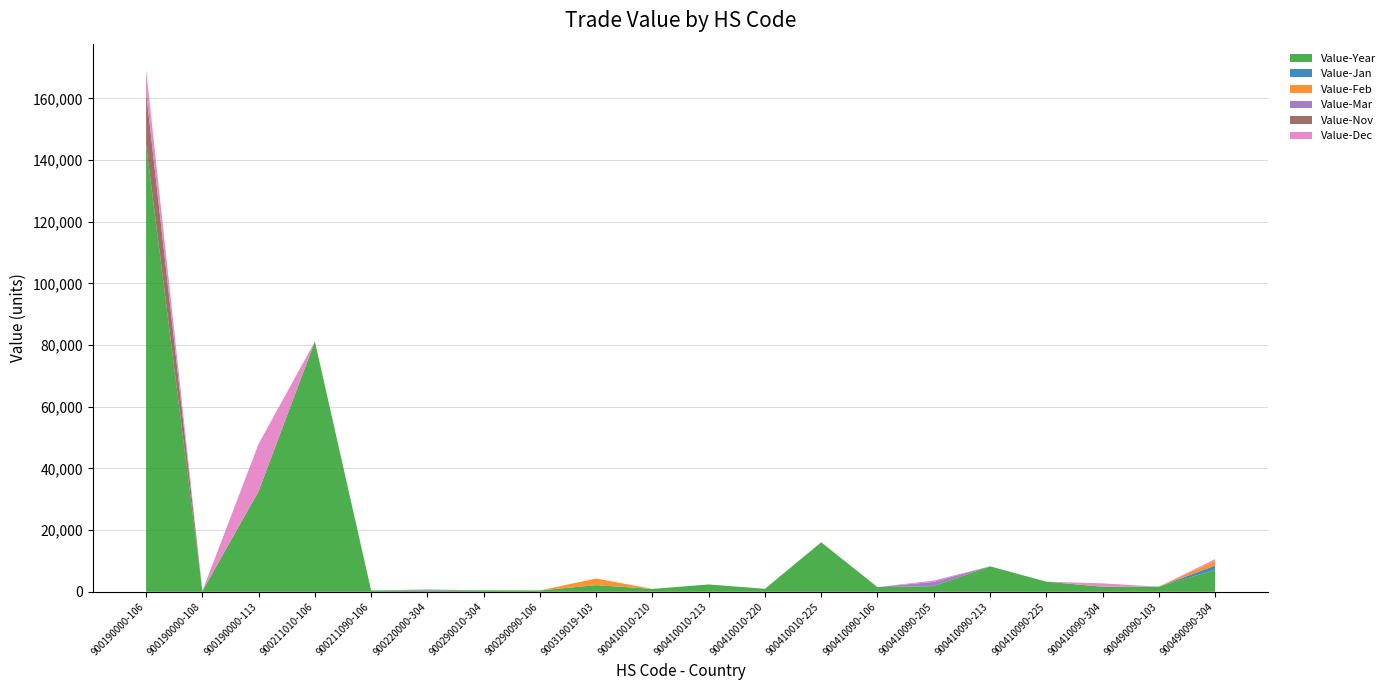

Reading left to right, list all the values displayed in this chart.

Value-Year: 145061	246	32608	81193	432	372	477	427	2153	928	2370	963	16054	1518	1825	8255	3291	1622	1655	7122
Value-Jan: 0	0	0	0	0	0	0	0	0	0	0	0	0	0	0	0	0	0	0	1377
Value-Feb: 0	0	0	0	0	0	0	0	2153	0	0	0	0	0	0	0	0	0	0	1581
Value-Mar: 0	0	0	0	0	372	0	0	0	0	0	0	0	0	1399	0	0	0	0	0
Value-Nov: 16954	0	0	0	0	0	0	0	0	0	0	0	0	0	0	0	0	0	0	0
Value-Dec: 7284	0	15380	0	0	0	0	0	0	0	0	0	0	0	426	0	0	1113	0	506